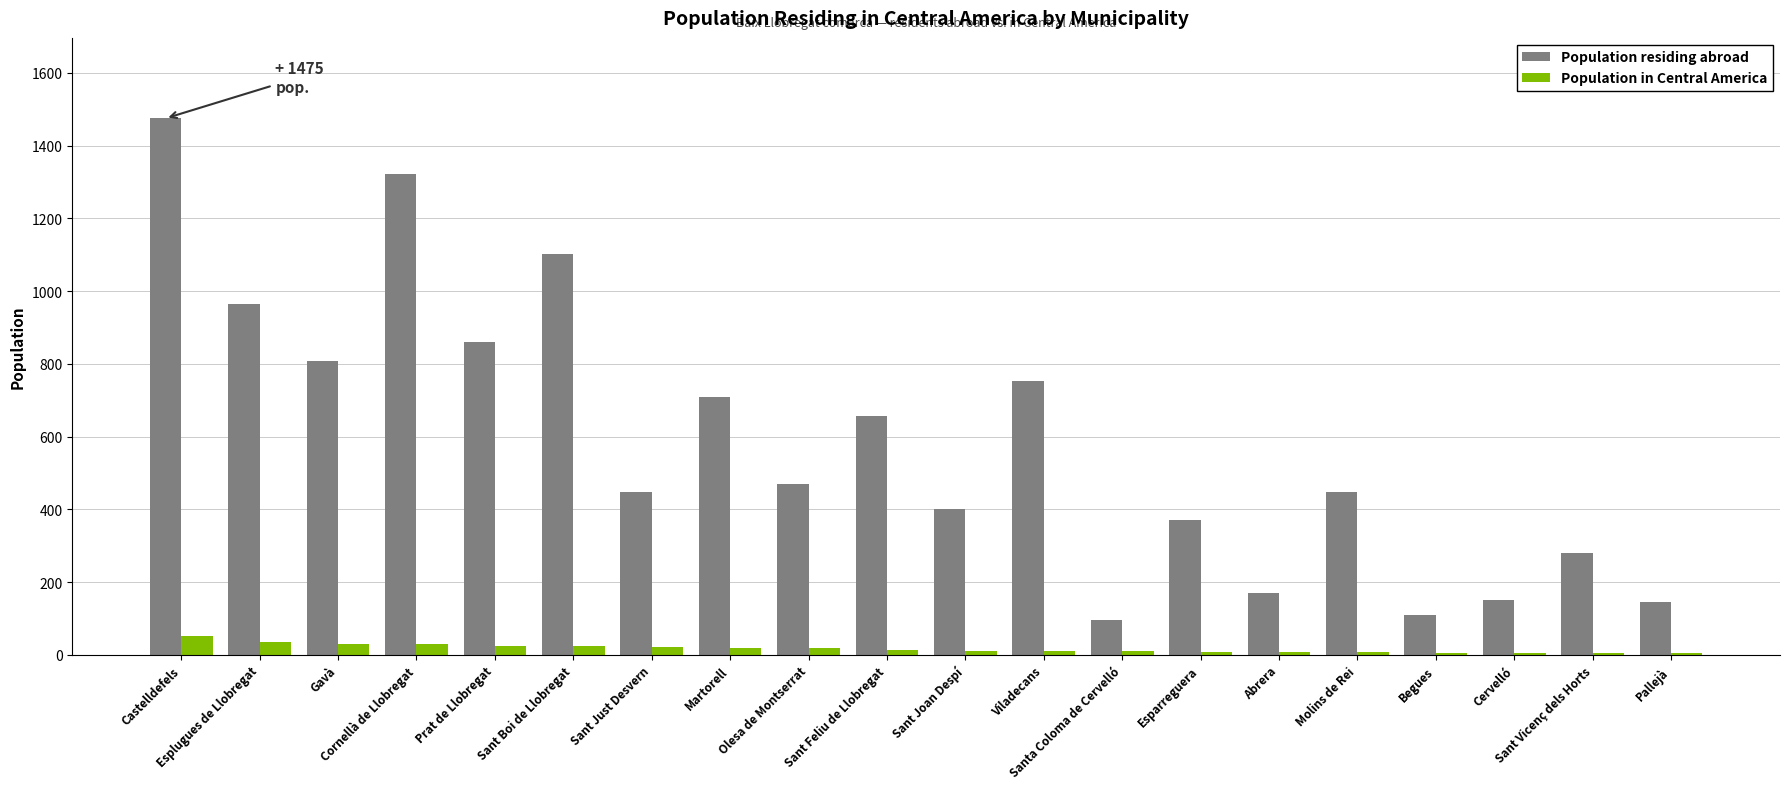

How many categories are shown in the chart?

20